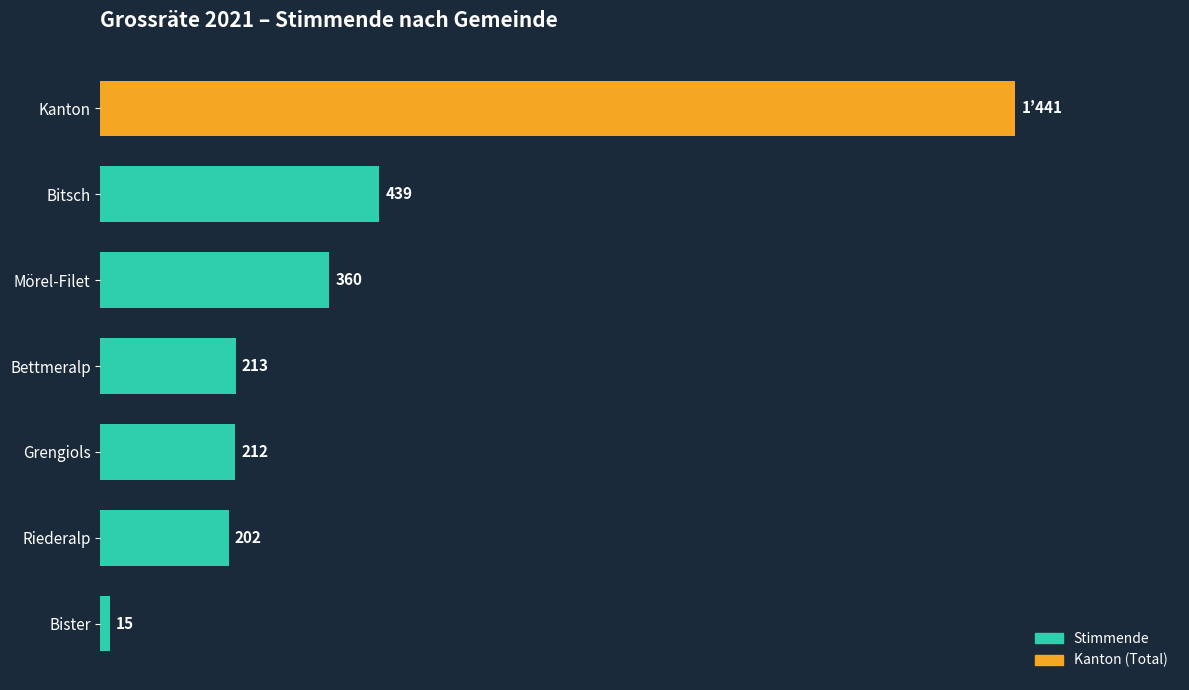

At which label is the value closest to 728?

Bitsch